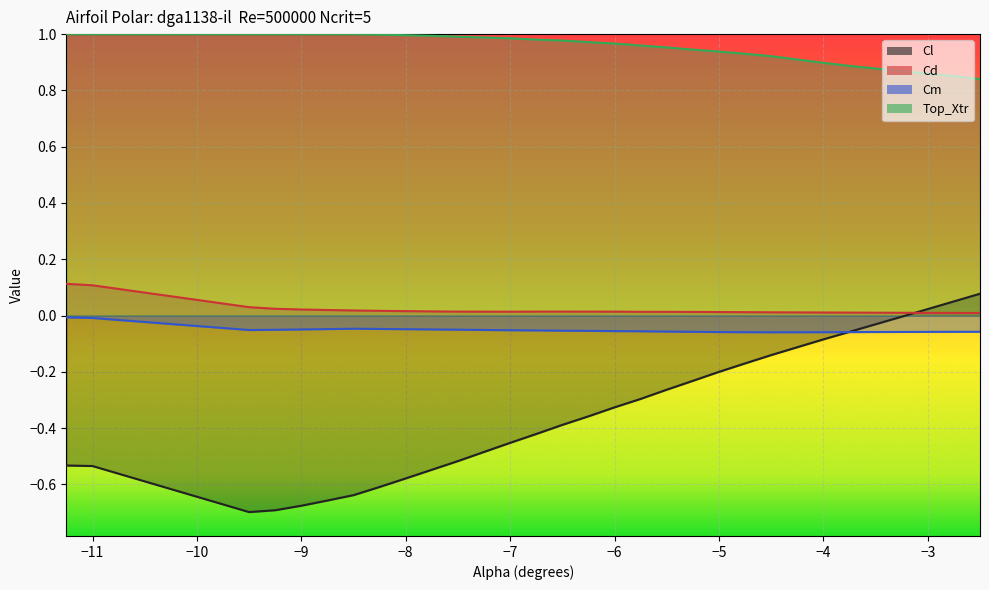

What position from the left is -7.5?

11